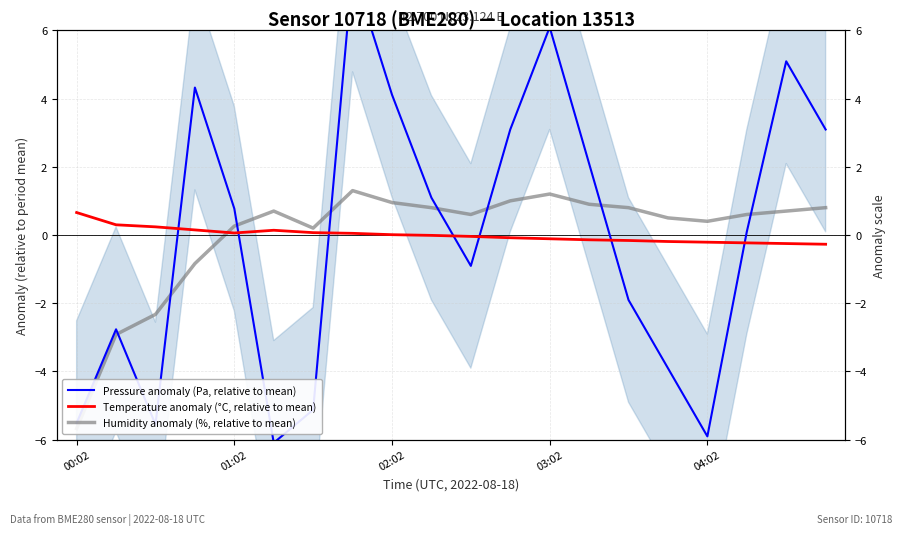

What is the difference between the second highest and second lowest values in the Humidity anomaly (%, relative to mean) series?

4.1